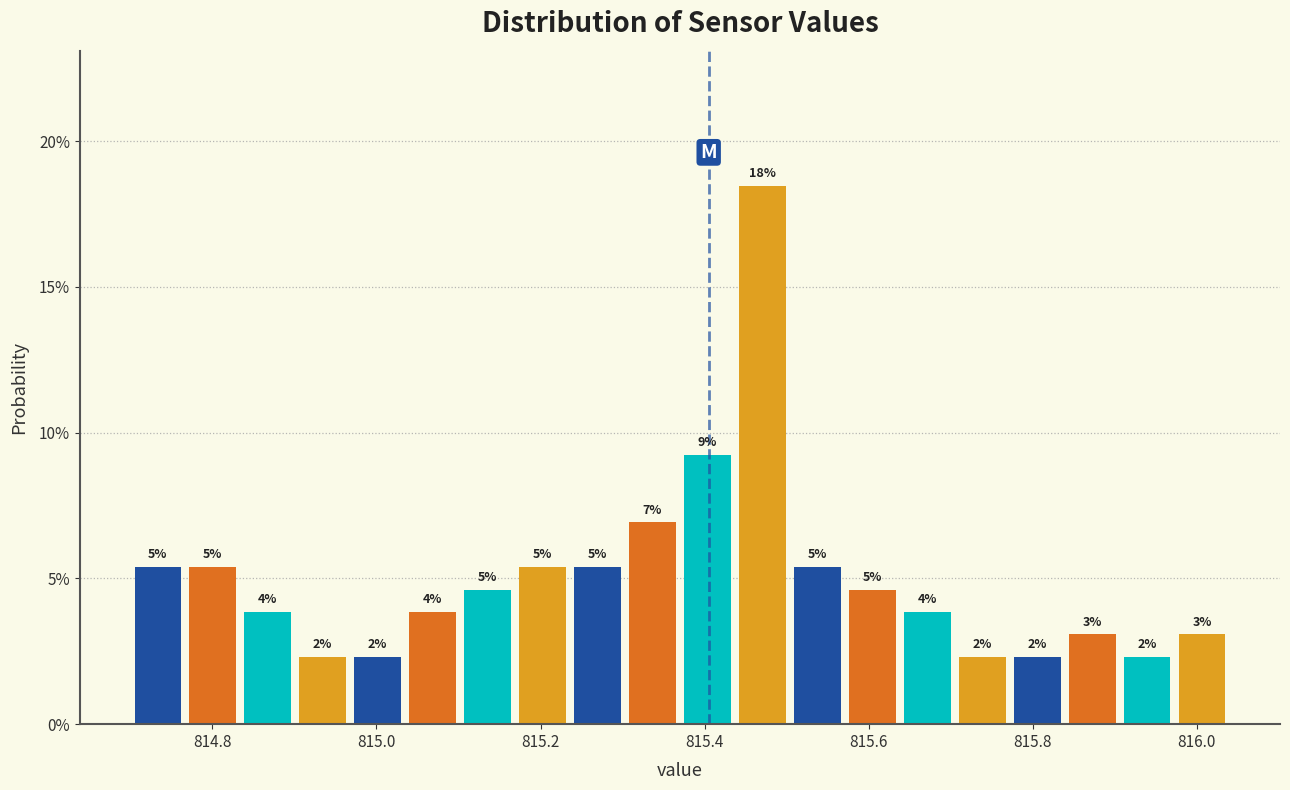

Read against the x-axis, roughly where is the centre of the tallest bar?

815.48